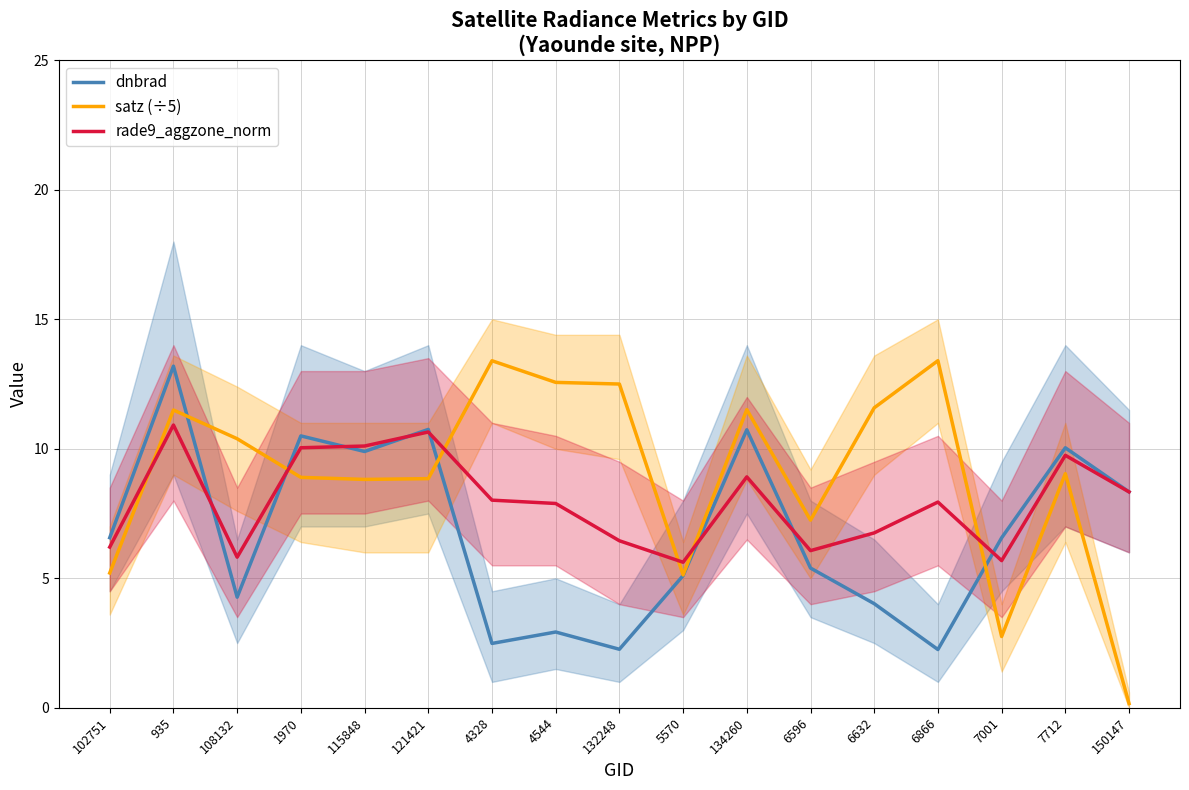

Reading left to right, transcribe all the data shown in this chart.

dnbrad: 102751=6.6	935=13.2	108132=4.3	1970=10.5	115848=9.9	121421=10.7	4328=2.5	4544=2.9	132248=2.3	5570=5.1	134260=10.7	6596=5.4	6632=4.0	6866=2.3	7001=6.6	7712=10.0	150147=8.3
satz (÷5): 102751=5.2	935=11.5	108132=10.4	1970=8.9	115848=8.8	121421=8.8	4328=13.4	4544=12.6	132248=12.5	5570=5.1	134260=11.5	6596=7.2	6632=11.6	6866=13.4	7001=2.8	7712=9.0	150147=0.2
rade9_aggzone_norm: 102751=6.2	935=10.9	108132=5.8	1970=10.0	115848=10.1	121421=10.6	4328=8.0	4544=7.9	132248=6.4	5570=5.6	134260=8.9	6596=6.1	6632=6.8	6866=7.9	7001=5.7	7712=9.7	150147=8.3